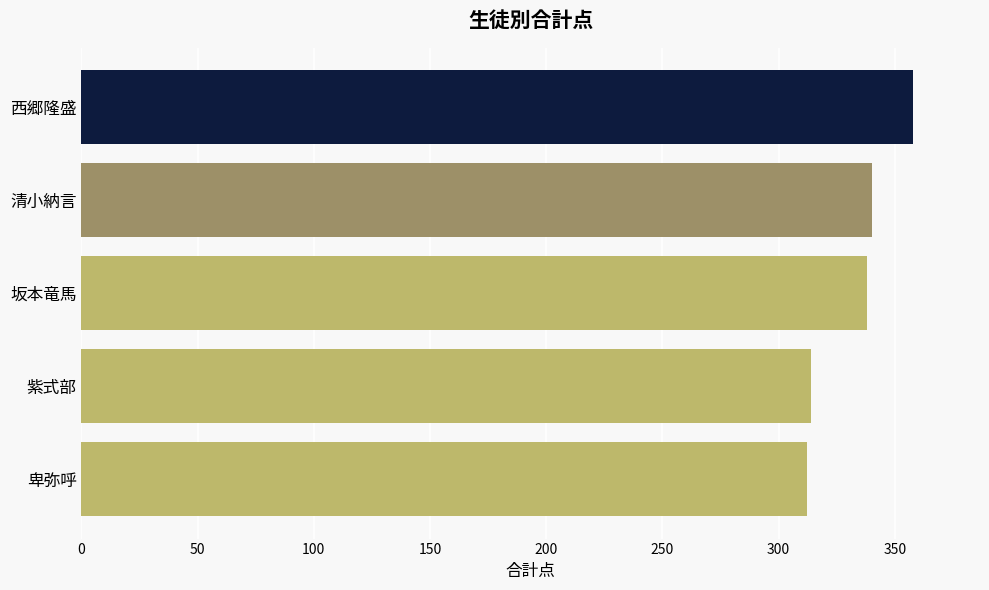

Reading top to bottom, transcribe all the data shown in this chart.

358	340	338	314	312